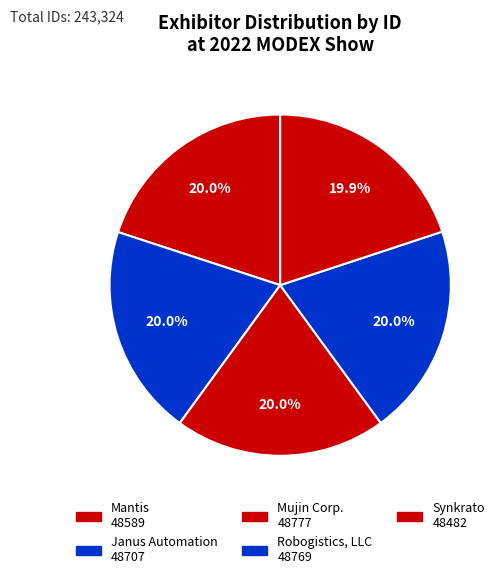

How many segments does this pie chart have?

5